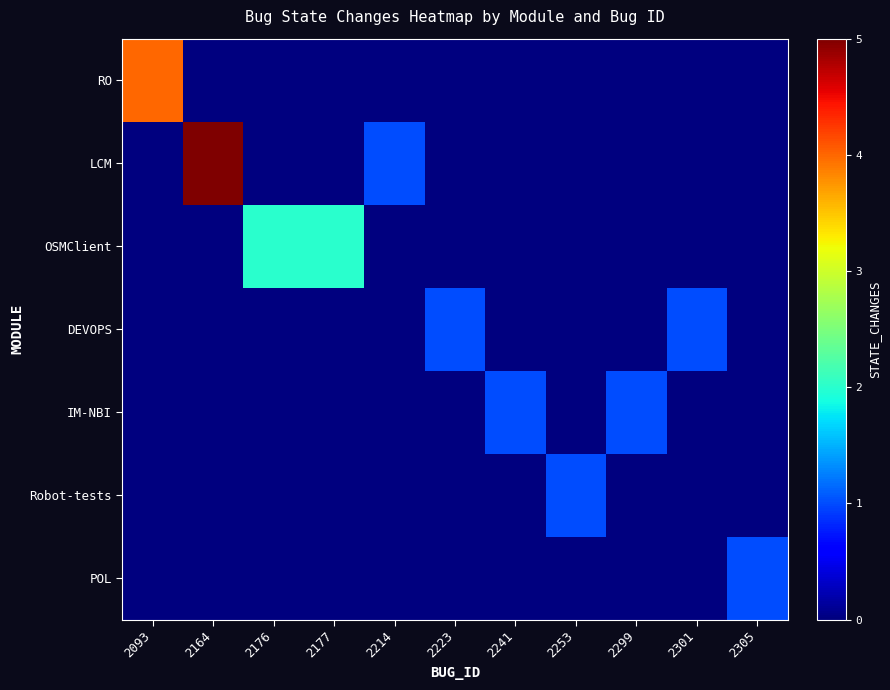

Between 2299 and 2253, which is larger?

2299